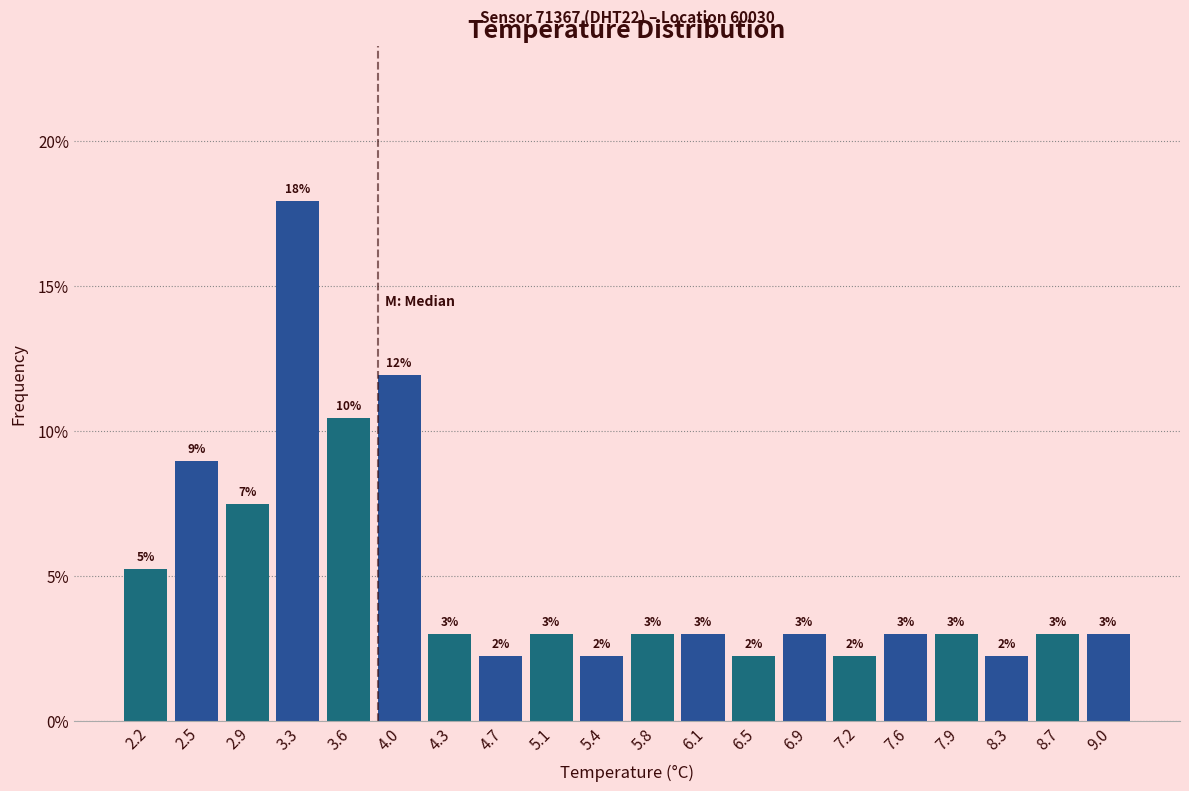

Over which range of the x-axis is the bar tallest?

3.08 to 3.44